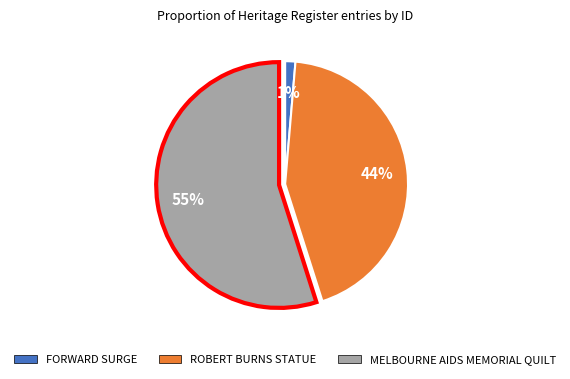

Combined, do ROBERT BURNS STATUE and MELBOURNE AIDS MEMORIAL QUILT account for over 50%?

Yes